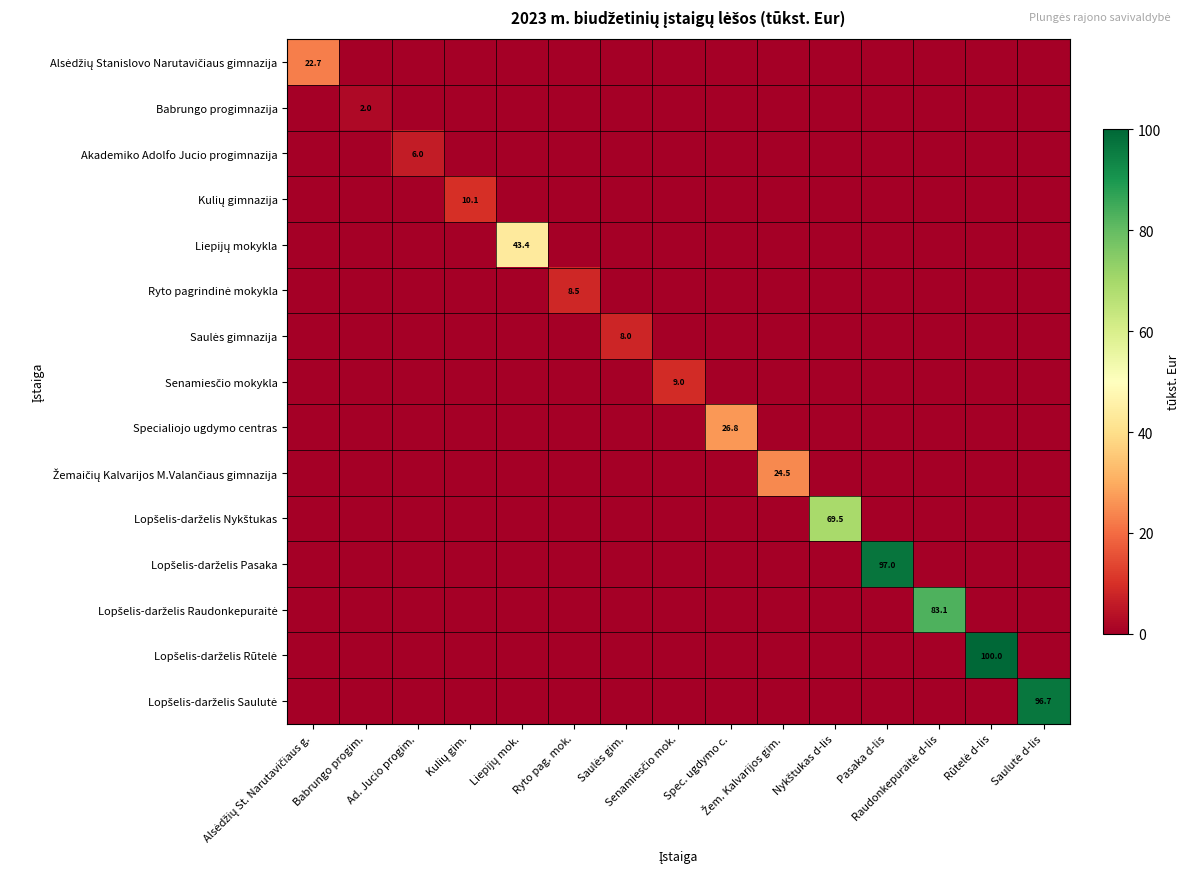

The Ryto pagrindinė mokykla series shows 0.0 at Žem. Kalvarijos gim.. True or false?

True